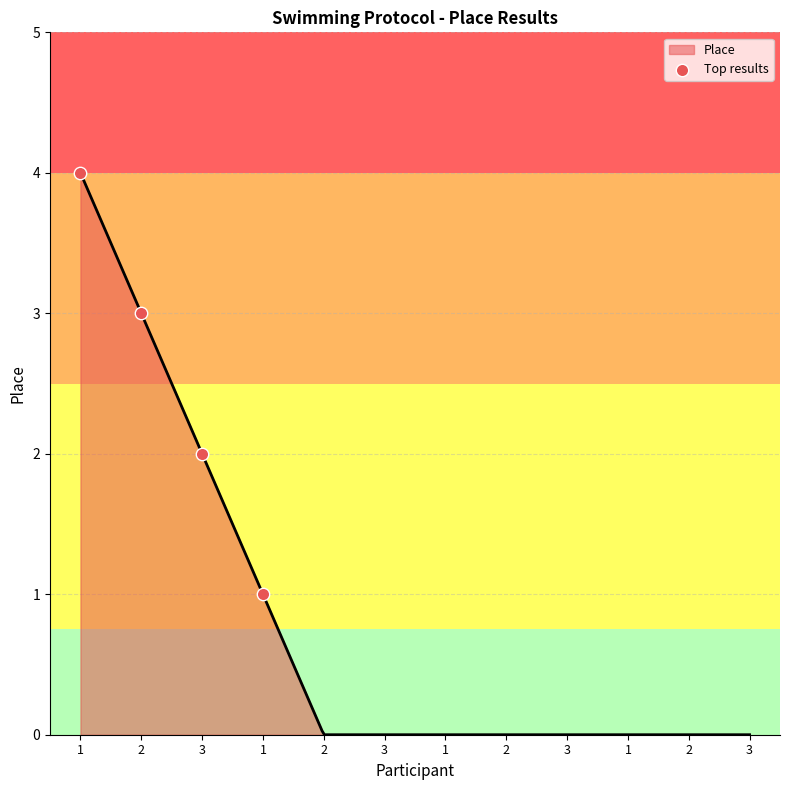

Between 1 and 1, which is larger?

1